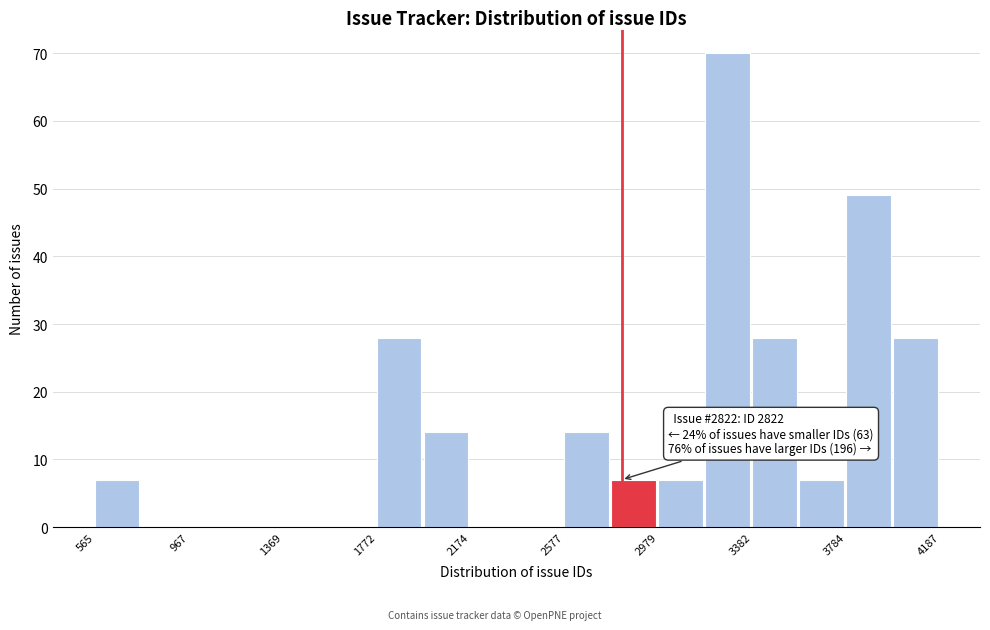

Which range on the x-axis has the tallest bar?

3200 to 3400